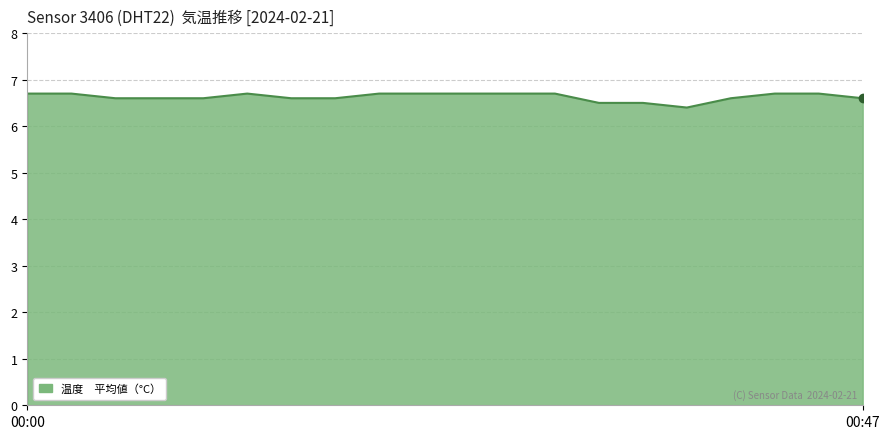

What is the maximum value shown in the chart?

6.7